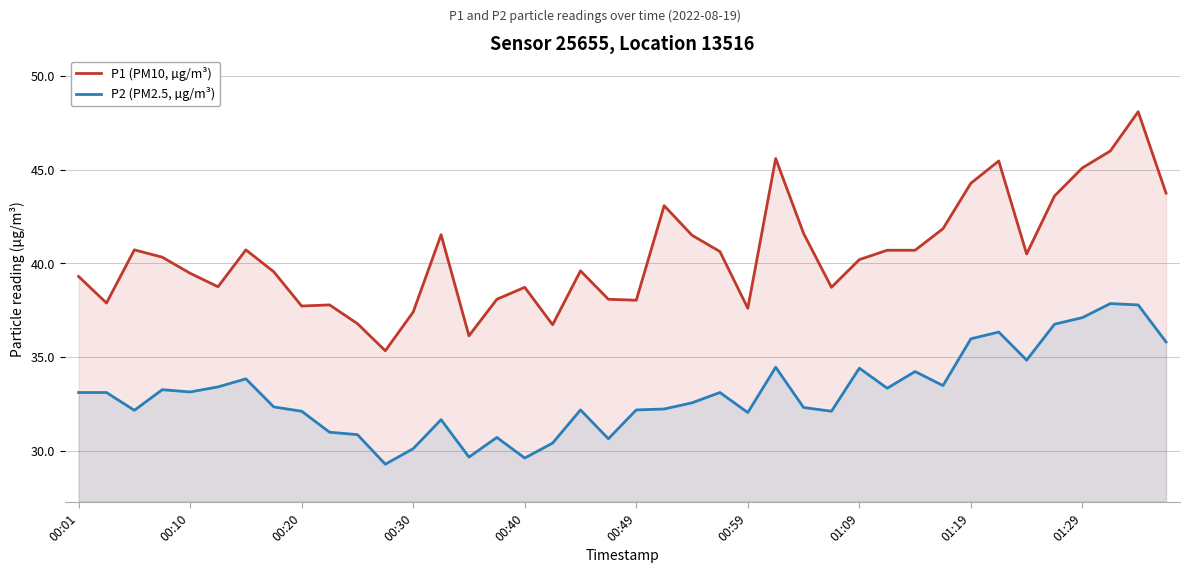

Reading left to right, transcribe all the data shown in this chart.

P1 (PM10, µg/m³): 39.3	37.9	40.7	40.3	39.5	38.8	40.7	39.5	37.7	37.8	36.8	35.3	37.4	41.5	36.1	38.1	38.7	36.7	39.6	38.1	38.0	43.1	41.5	40.6	37.6	45.6	41.6	38.7	40.2	40.7	40.7	41.9	44.3	45.5	40.5	43.6	45.1	46.0	48.1	43.8
P2 (PM2.5, µg/m³): 33.1	33.1	32.1	33.2	33.1	33.4	33.8	32.3	32.1	31.0	30.9	29.3	30.1	31.6	29.6	30.7	29.6	30.4	32.2	30.6	32.2	32.2	32.5	33.1	32.0	34.5	32.3	32.1	34.4	33.3	34.2	33.5	36.0	36.3	34.8	36.8	37.1	37.9	37.8	35.8